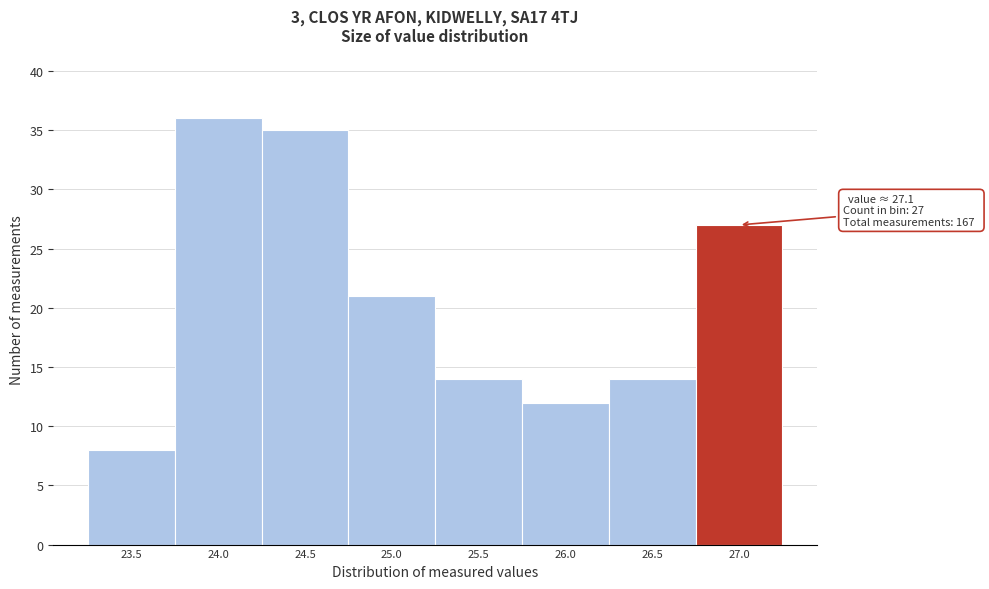

Reading left to right, what are all the values shown in this chart?

23.5=8	24.0=36	24.5=35	25.0=21	25.5=14	26.0=12	26.5=14	27.0=27